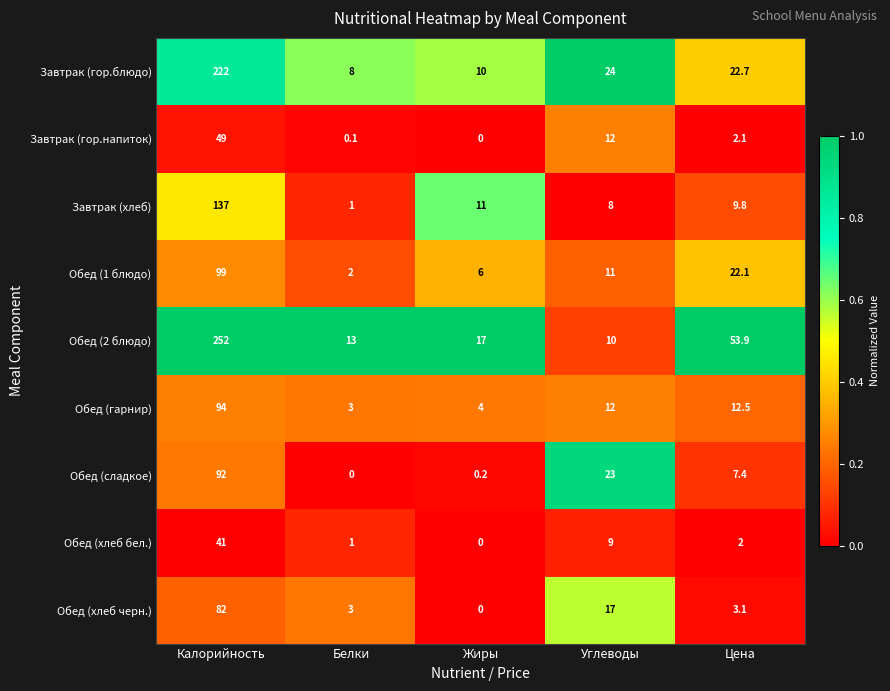

What is the spread (max minus min) of values at Жиры?

17.0